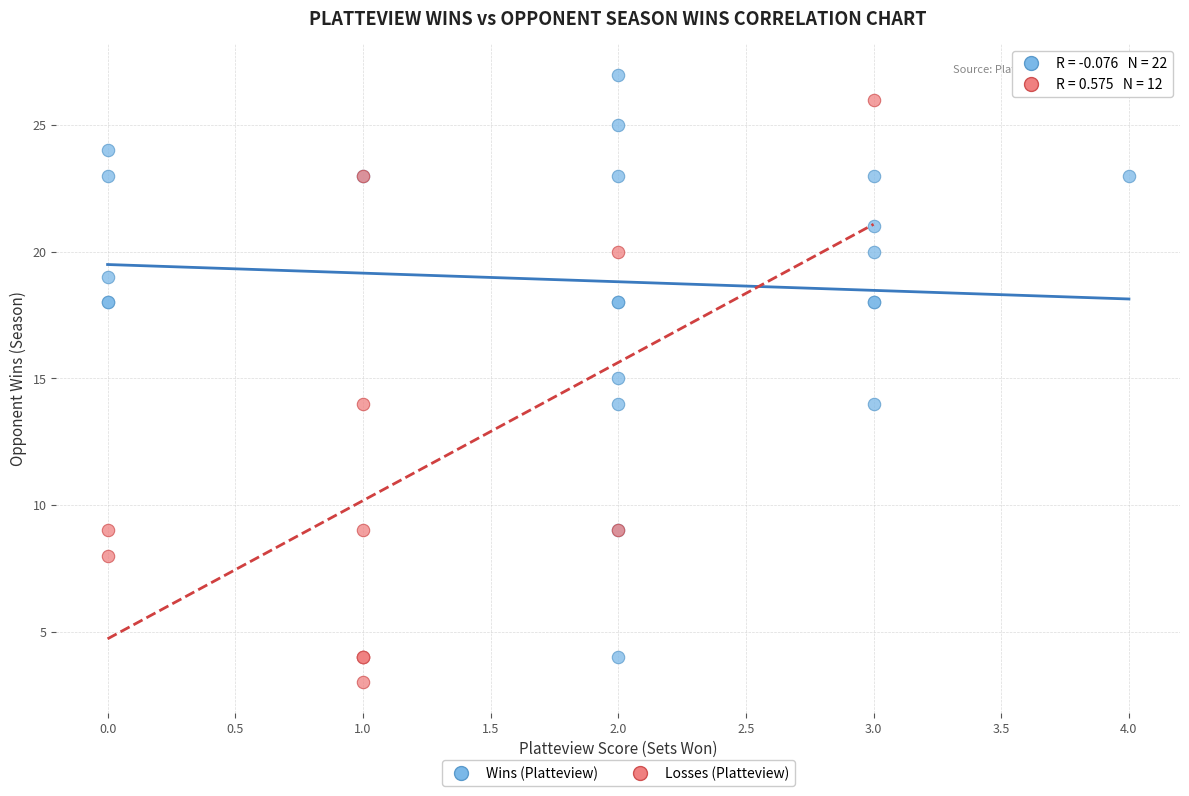

What are all the series names shown in the legend?

Wins (Platteview), Losses (Platteview)